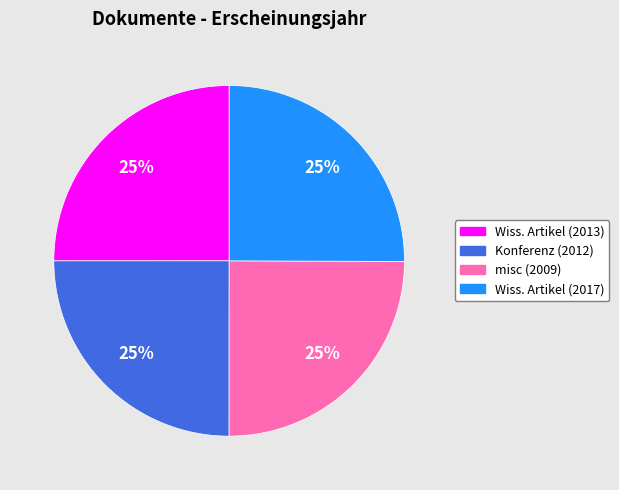

Is there a majority slice in this chart?

No